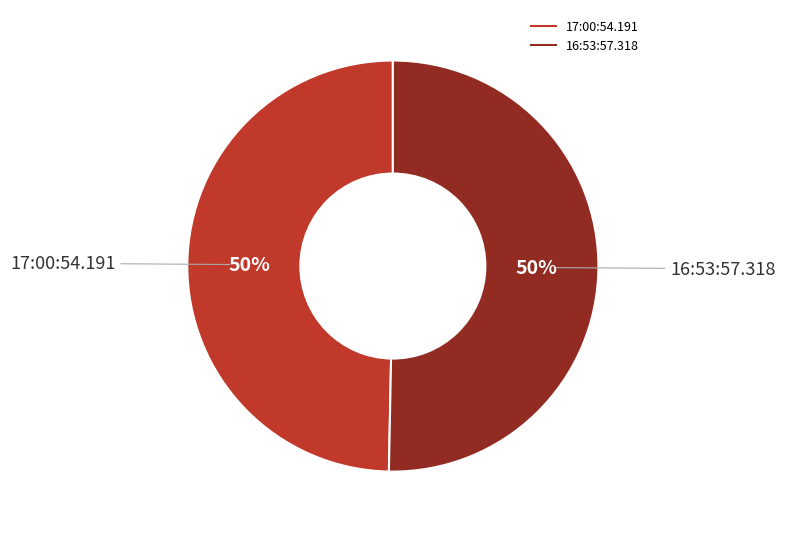

To the nearest percent, what portion does 16:53:57.318 represent?

50%